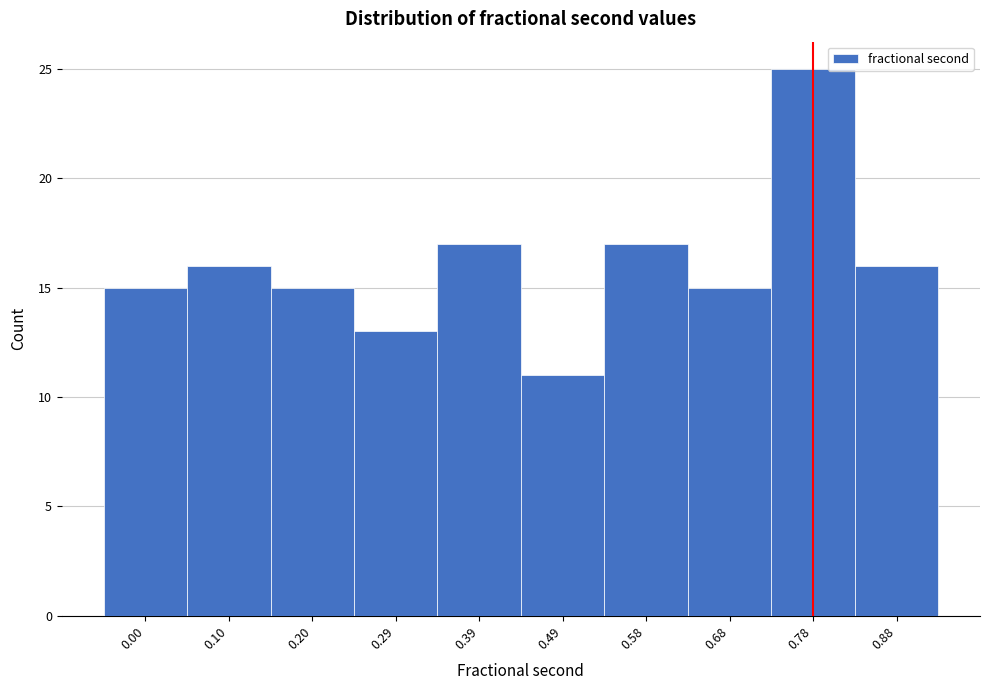

Reading left to right, transcribe all the data shown in this chart.

15	16	15	13	17	11	17	15	25	16